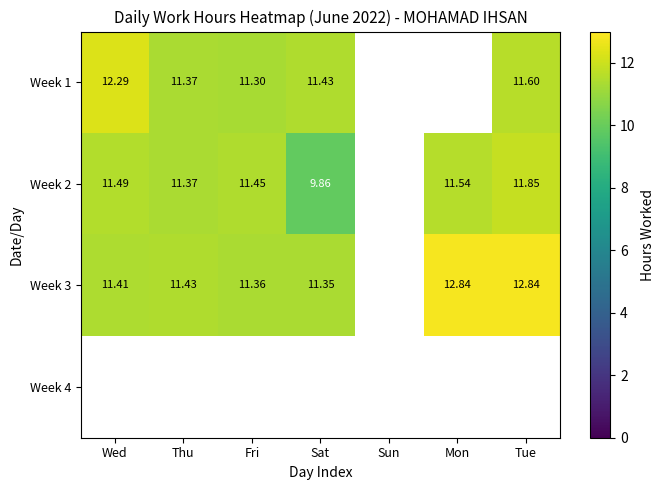

Between Wed and Tue, which is larger?

Wed